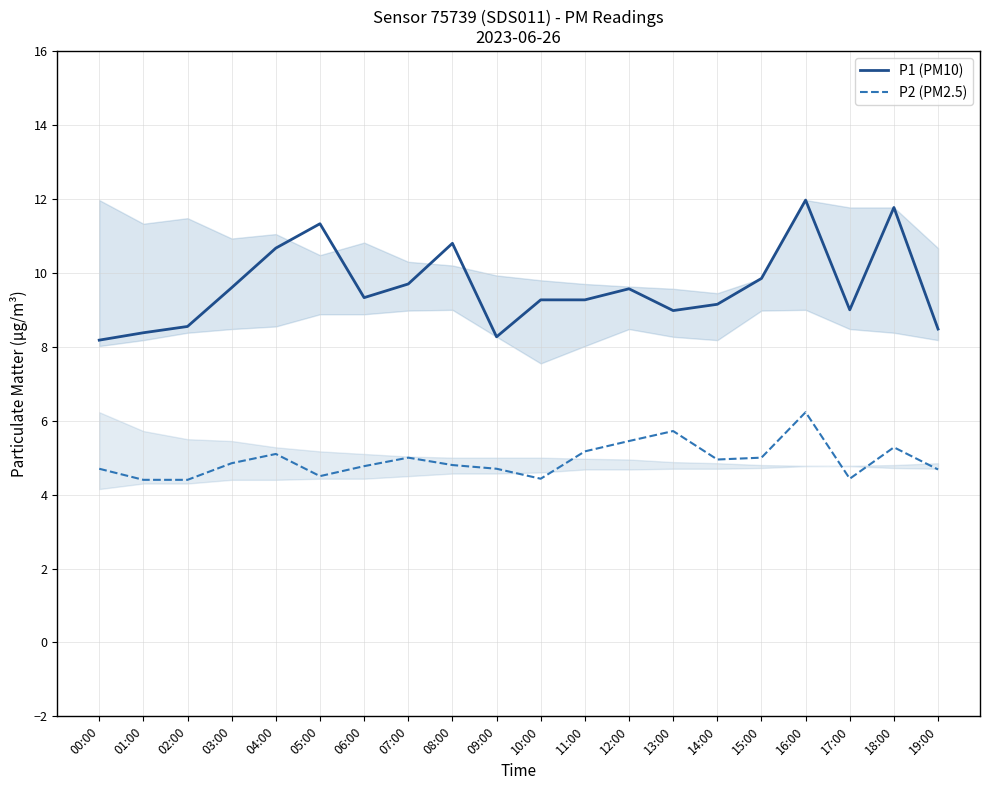

Reading right to left, list all the values displayed in this chart.

P1 (PM10): 8.5	11.8	9.0	12.0	9.8	9.2	9.0	9.6	9.3	9.3	8.3	10.8	9.7	9.3	11.3	10.7	9.6	8.6	8.4	8.2
P2 (PM2.5): 4.7	5.3	4.4	6.2	5.0	5.0	5.7	5.5	5.2	4.4	4.7	4.8	5.0	4.8	4.5	5.1	4.8	4.4	4.4	4.7